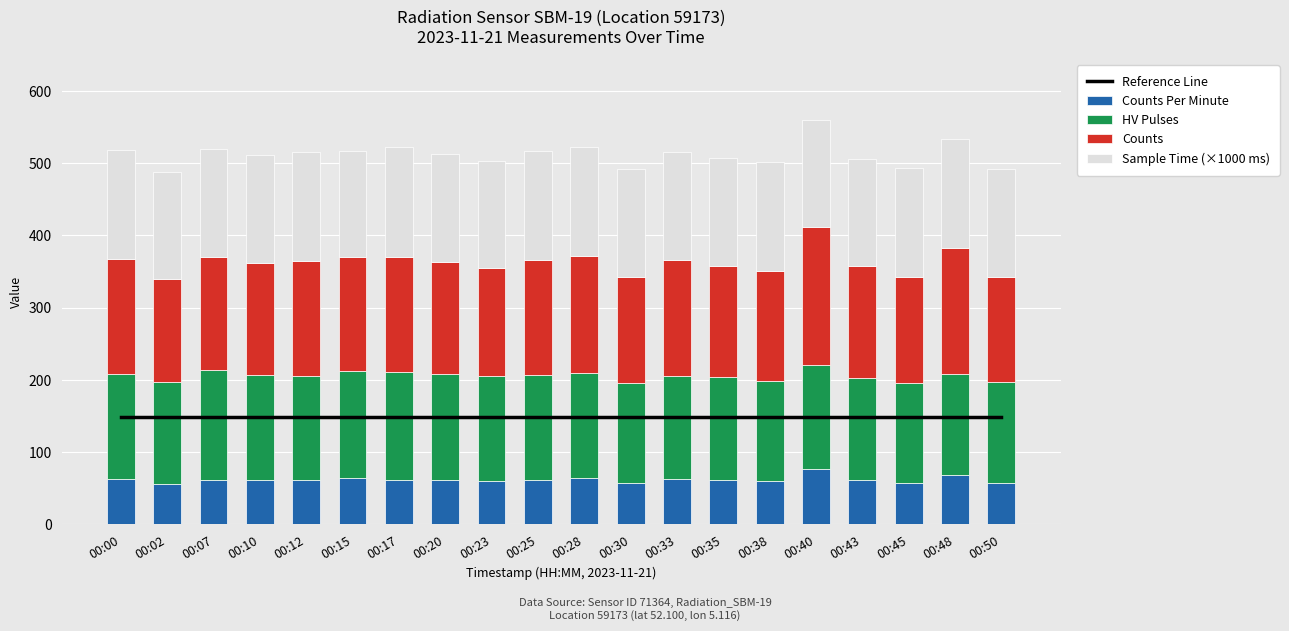

What is the average value of the HV Pulses series?

144